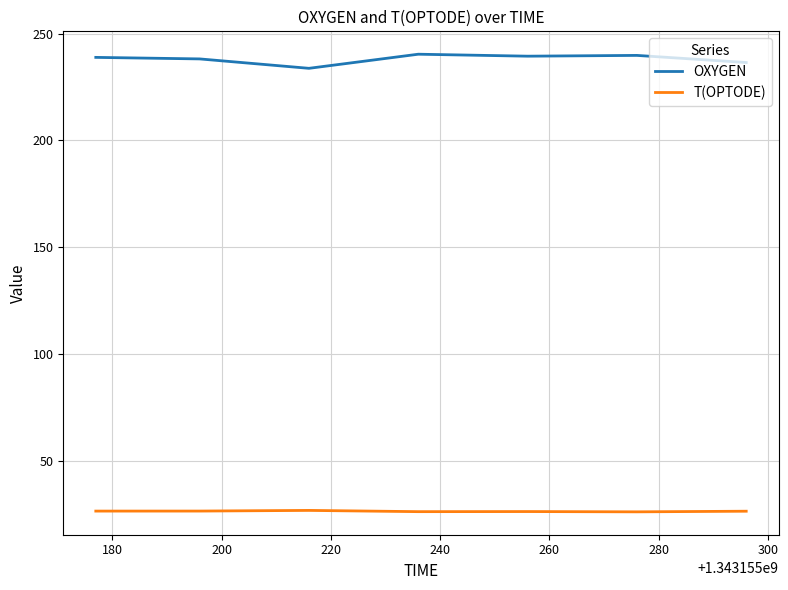

What is the maximum value for T(OPTODE)?

26.8